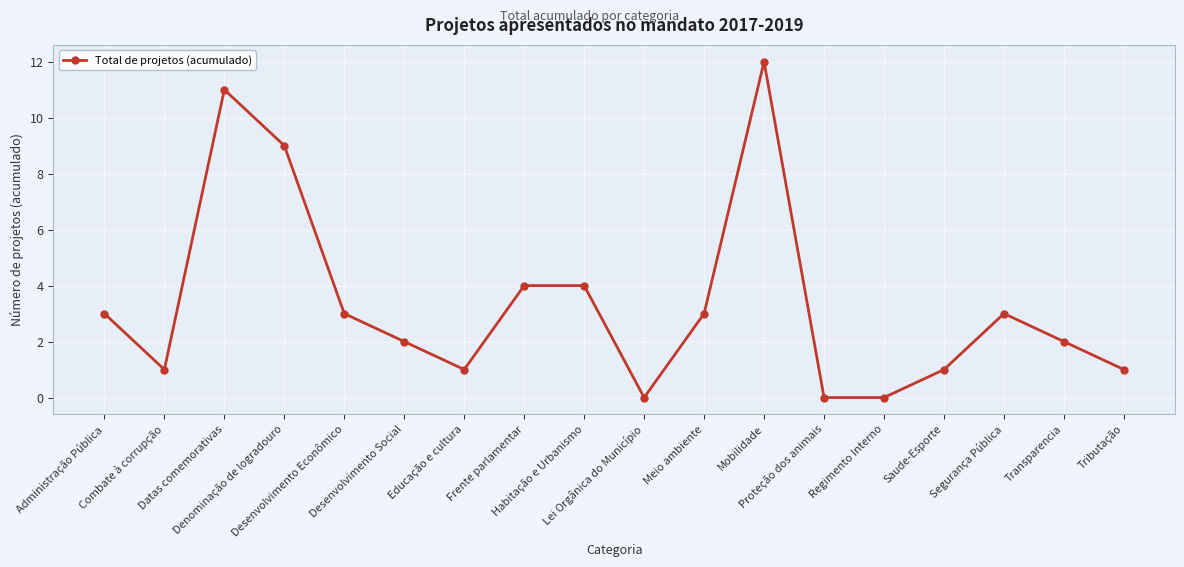

What is the greatest value displayed?

12